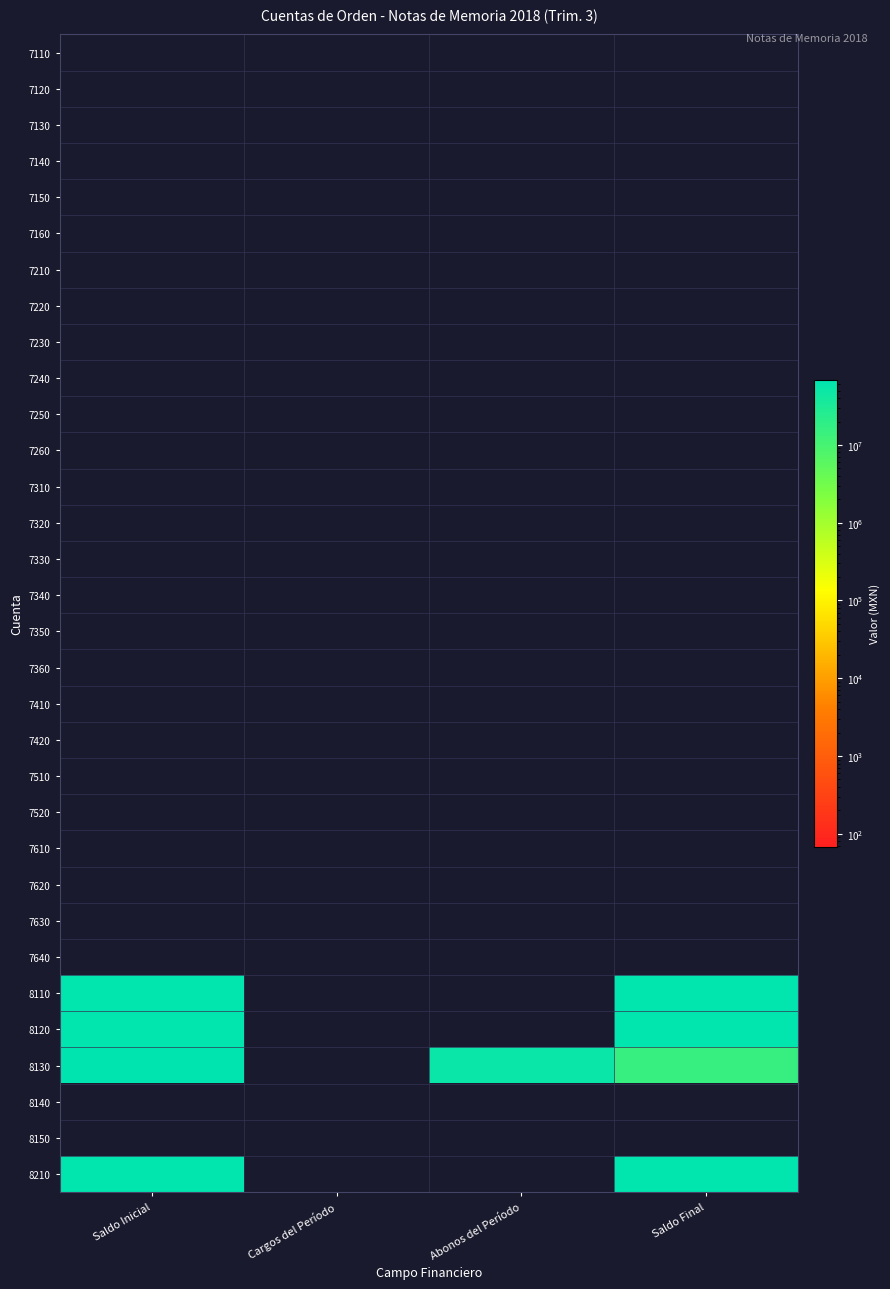

Reading left to right, list all the values displayed in this chart.

7110: Saldo Inicial=0.0	Cargos del Período=0.0	Abonos del Período=0.0	Saldo Final=0.0
7120: Saldo Inicial=0.0	Cargos del Período=0.0	Abonos del Período=0.0	Saldo Final=0.0
7130: Saldo Inicial=0.0	Cargos del Período=0.0	Abonos del Período=0.0	Saldo Final=0.0
7140: Saldo Inicial=0.0	Cargos del Período=0.0	Abonos del Período=0.0	Saldo Final=0.0
7150: Saldo Inicial=0.0	Cargos del Período=0.0	Abonos del Período=0.0	Saldo Final=0.0
7160: Saldo Inicial=0.0	Cargos del Período=0.0	Abonos del Período=0.0	Saldo Final=0.0
7210: Saldo Inicial=0.0	Cargos del Período=0.0	Abonos del Período=0.0	Saldo Final=0.0
7220: Saldo Inicial=0.0	Cargos del Período=0.0	Abonos del Período=0.0	Saldo Final=0.0
7230: Saldo Inicial=0.0	Cargos del Período=0.0	Abonos del Período=0.0	Saldo Final=0.0
7240: Saldo Inicial=0.0	Cargos del Período=0.0	Abonos del Período=0.0	Saldo Final=0.0
7250: Saldo Inicial=0.0	Cargos del Período=0.0	Abonos del Período=0.0	Saldo Final=0.0
7260: Saldo Inicial=0.0	Cargos del Período=0.0	Abonos del Período=0.0	Saldo Final=0.0
7310: Saldo Inicial=0.0	Cargos del Período=0.0	Abonos del Período=0.0	Saldo Final=0.0
7320: Saldo Inicial=0.0	Cargos del Período=0.0	Abonos del Período=0.0	Saldo Final=0.0
7330: Saldo Inicial=0.0	Cargos del Período=0.0	Abonos del Período=0.0	Saldo Final=0.0
7340: Saldo Inicial=0.0	Cargos del Período=0.0	Abonos del Período=0.0	Saldo Final=0.0
7350: Saldo Inicial=0.0	Cargos del Período=0.0	Abonos del Período=0.0	Saldo Final=0.0
7360: Saldo Inicial=0.0	Cargos del Período=0.0	Abonos del Período=0.0	Saldo Final=0.0
7410: Saldo Inicial=0.0	Cargos del Período=0.0	Abonos del Período=0.0	Saldo Final=0.0
7420: Saldo Inicial=0.0	Cargos del Período=0.0	Abonos del Período=0.0	Saldo Final=0.0
7510: Saldo Inicial=0.0	Cargos del Período=0.0	Abonos del Período=0.0	Saldo Final=0.0
7520: Saldo Inicial=0.0	Cargos del Período=0.0	Abonos del Período=0.0	Saldo Final=0.0
7610: Saldo Inicial=0.0	Cargos del Período=0.0	Abonos del Período=0.0	Saldo Final=0.0
7620: Saldo Inicial=0.0	Cargos del Período=0.0	Abonos del Período=0.0	Saldo Final=0.0
7630: Saldo Inicial=0.0	Cargos del Período=0.0	Abonos del Período=0.0	Saldo Final=0.0
7640: Saldo Inicial=0.0	Cargos del Período=0.0	Abonos del Período=0.0	Saldo Final=0.0
8110: Saldo Inicial=65539576.0	Cargos del Período=0.0	Abonos del Período=0.0	Saldo Final=65539576.0
8120: Saldo Inicial=65539576.0	Cargos del Período=0.0	Abonos del Período=0.0	Saldo Final=65539576.0
8130: Saldo Inicial=68391583.5	Cargos del Período=0.0	Abonos del Período=52674122.5	Saldo Final=15717461.1
8140: Saldo Inicial=0.0	Cargos del Período=0.0	Abonos del Período=0.0	Saldo Final=0.0
8150: Saldo Inicial=0.0	Cargos del Período=0.0	Abonos del Período=0.0	Saldo Final=0.0
8210: Saldo Inicial=65539576.0	Cargos del Período=0.0	Abonos del Período=0.0	Saldo Final=65539576.0